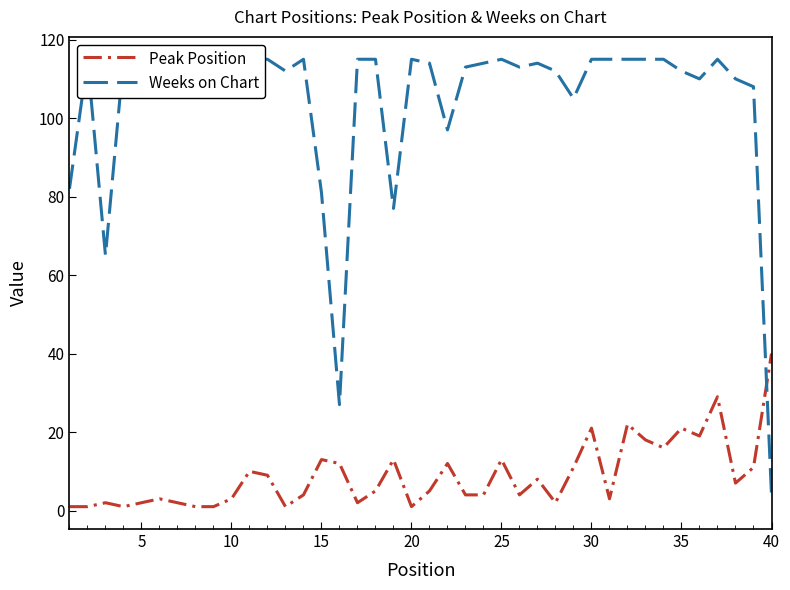

How many intersections are there between Peak Position and Weeks on Chart?

1